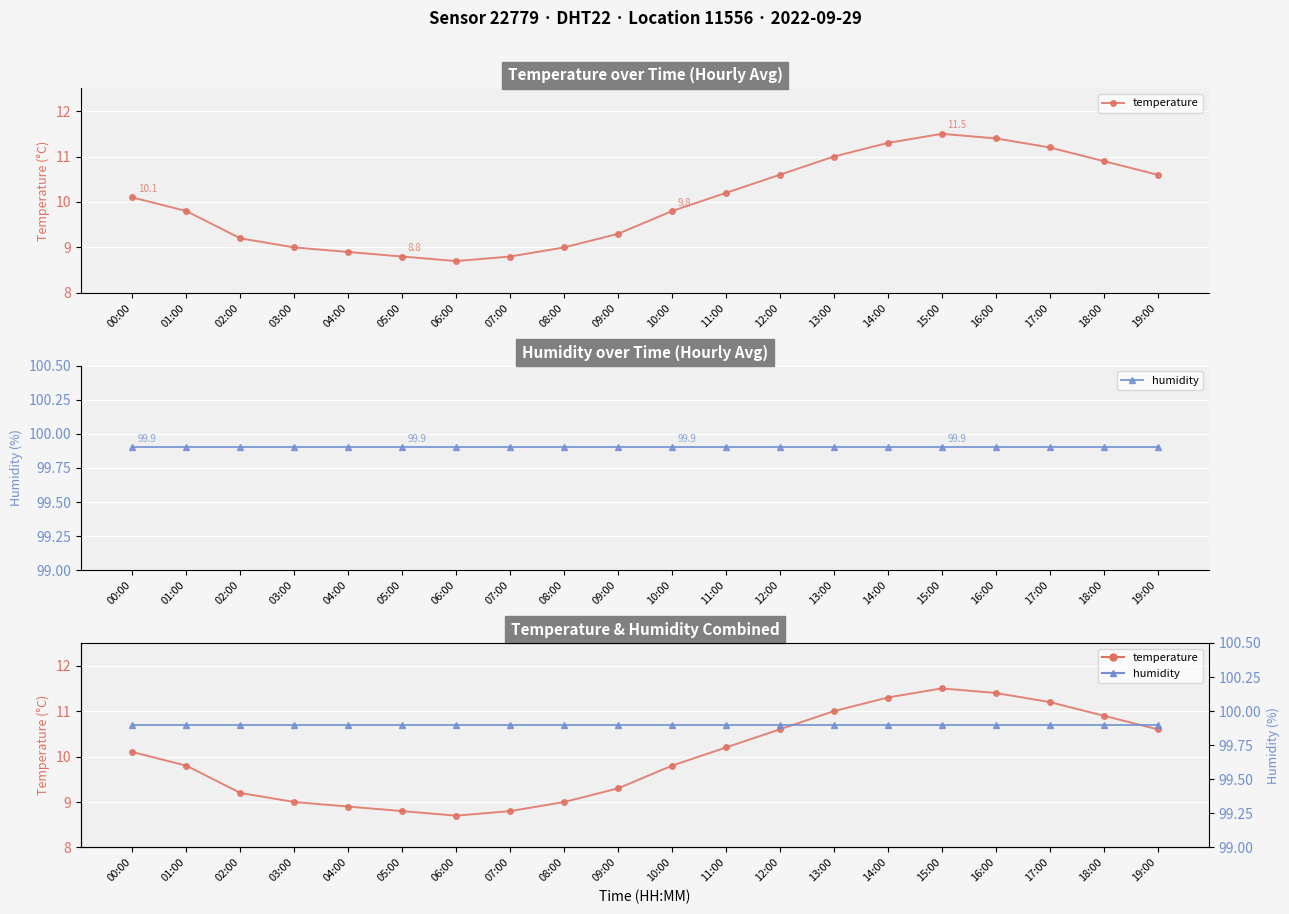

What is the total value across all series at 12:00?

110.5